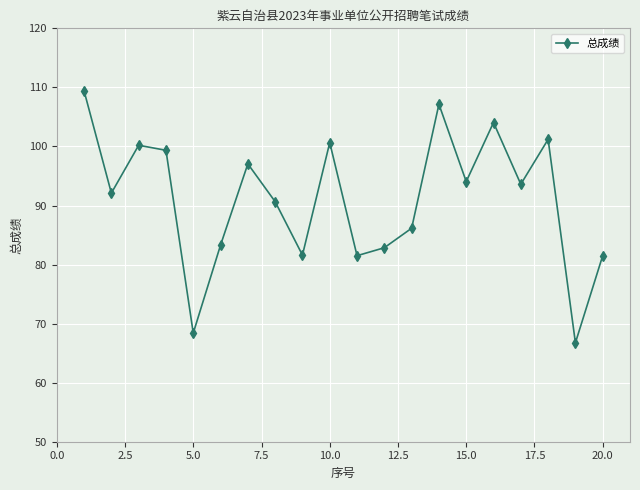

Is this an area chart (filled region under the line)?

No